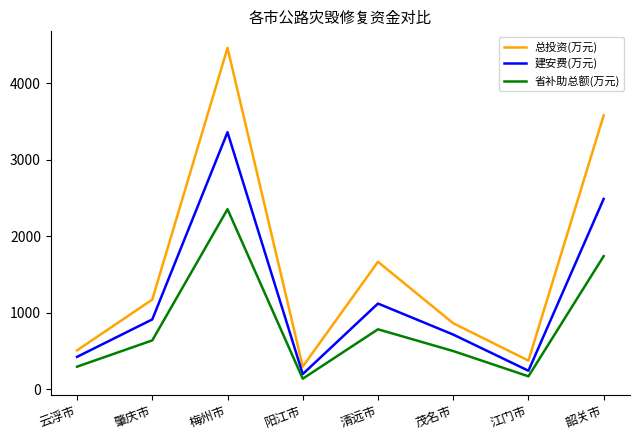

What is the difference between the second highest and minimum values in the 省补助总额(万元) series?

1600